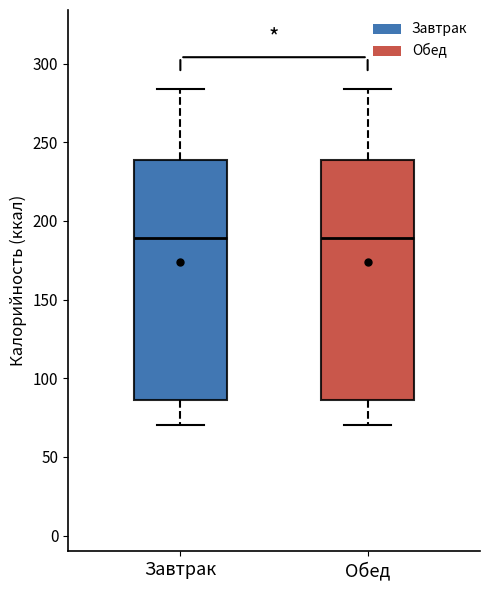

Reading left to right, transcribe this box plot: for each box, give where its median line is, the range the box spans, and where its two whiskers end, as read against the y-axis. The values are not printed on the chart, so give them approximately, as read against the axis.

Завтрак: median 190, box 85 to 240, whiskers 70 to 285
Обед: median 190, box 85 to 240, whiskers 70 to 285